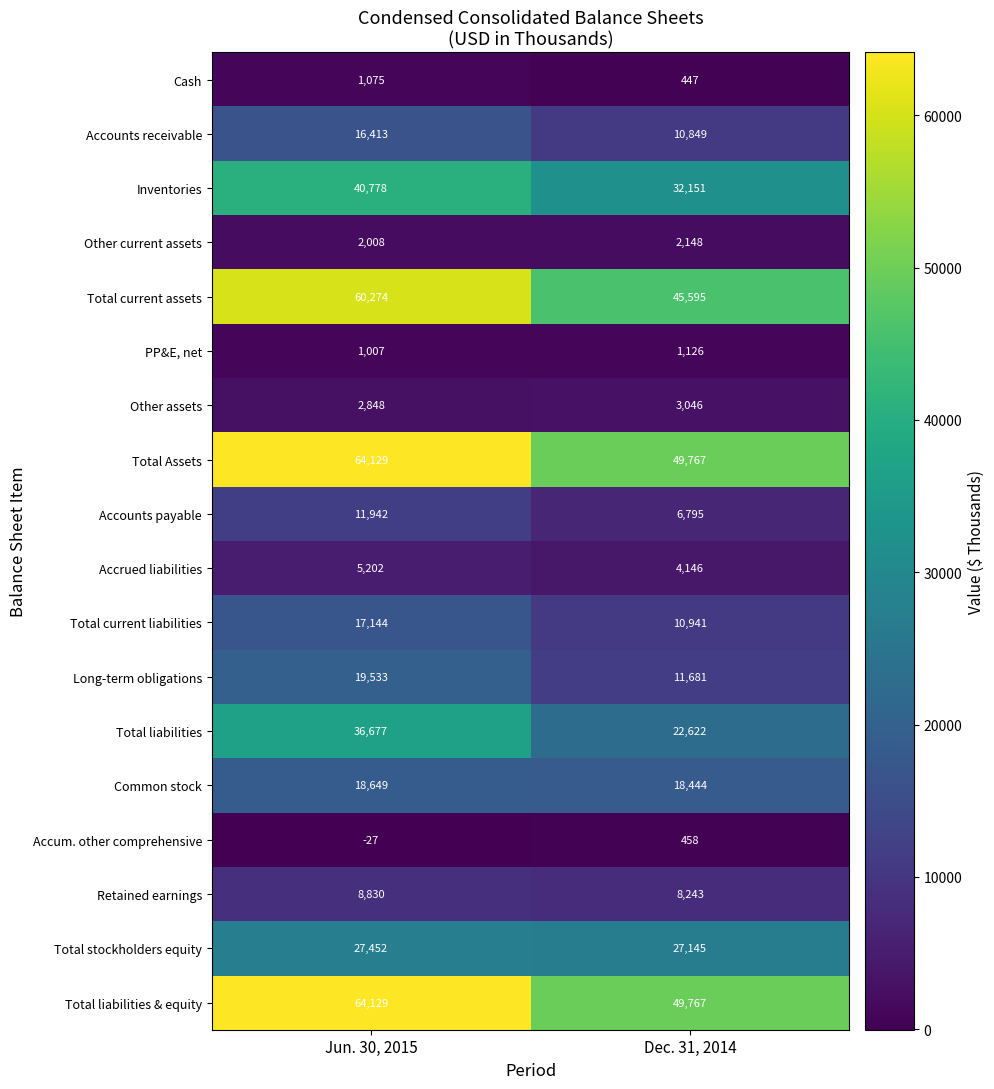

What is the difference between the Total liabilities & equity values at Dec. 31, 2014 and Jun. 30, 2015?

14362